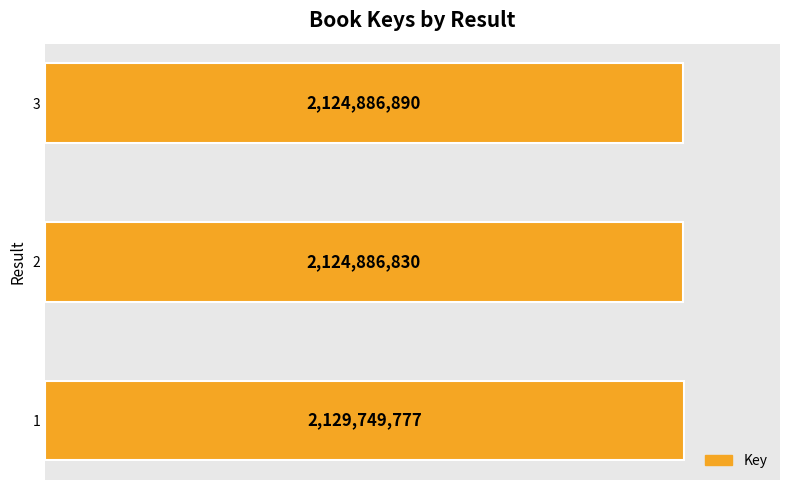

Does the chart contain any negative values?

No